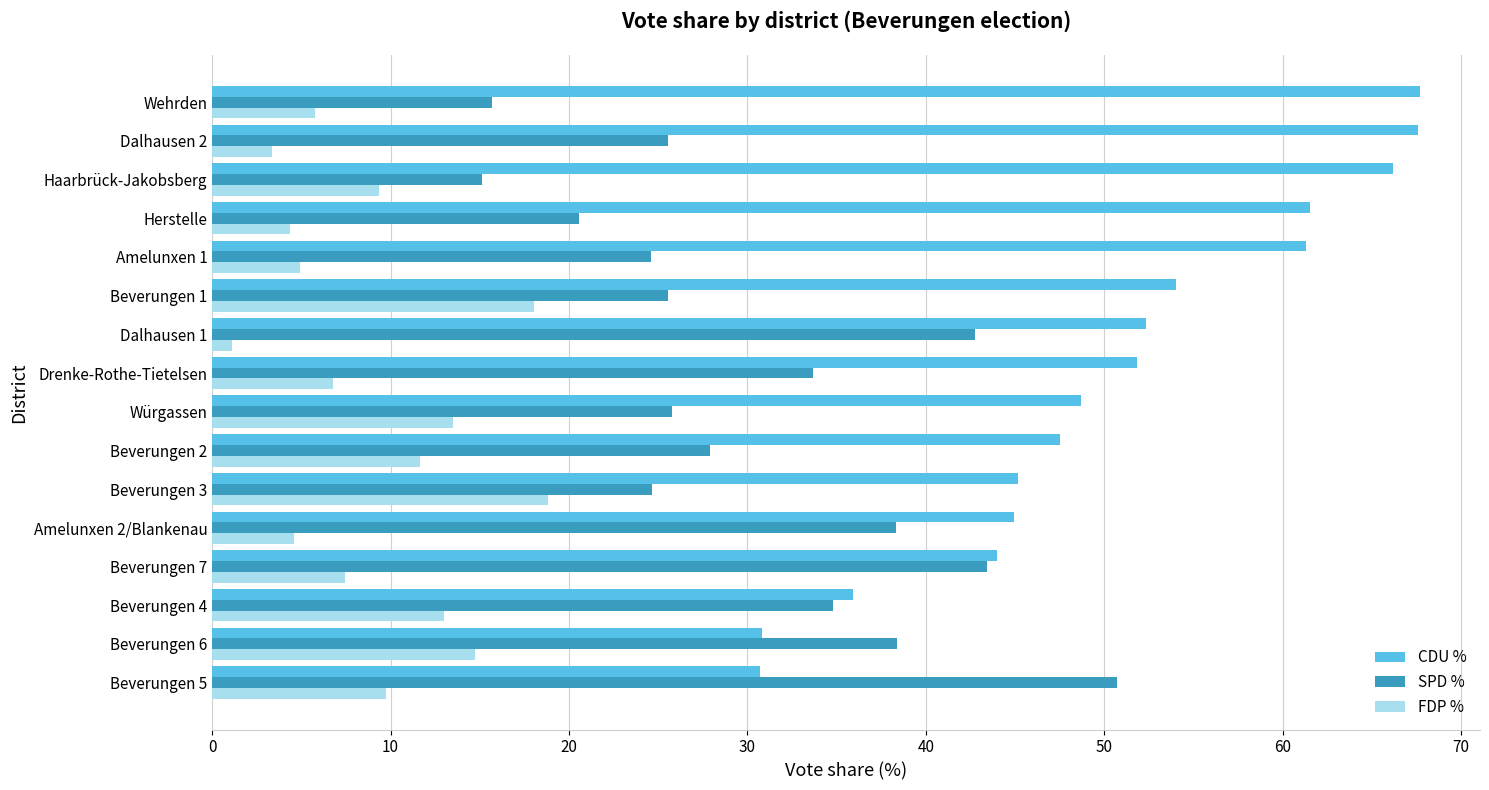

Which series has the largest total across all categories?

CDU %